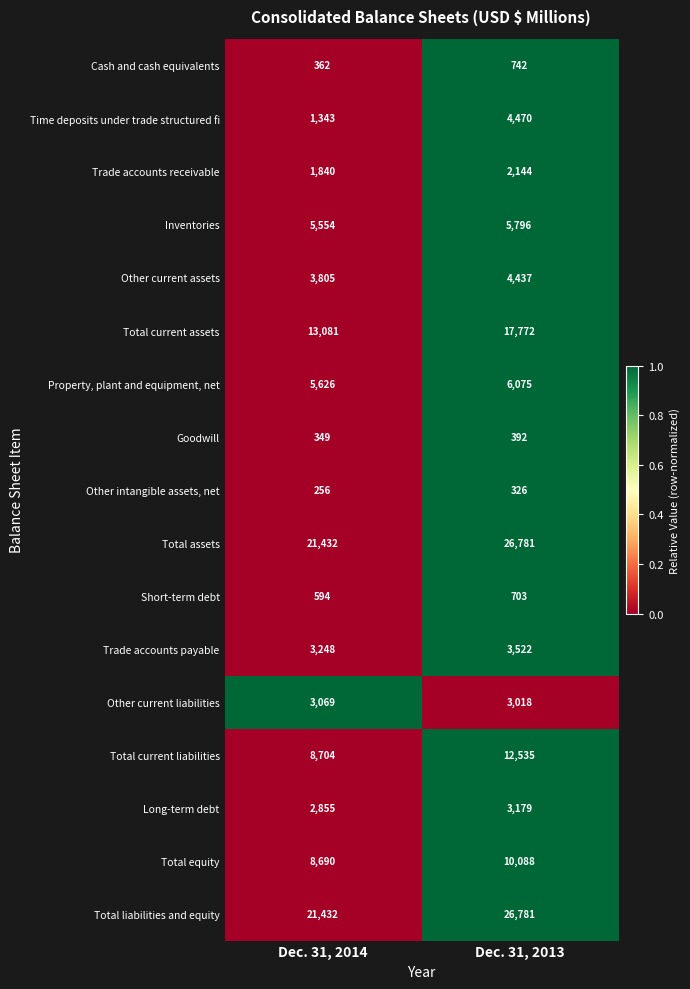

What is the difference between the Inventories values at Dec. 31, 2014 and Dec. 31, 2013?

242